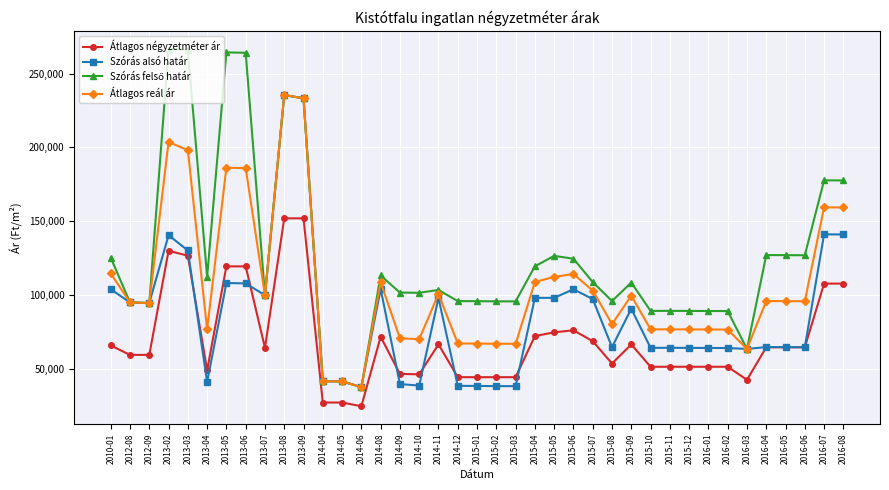

At how many categories does at least one series exceed 189994?

6